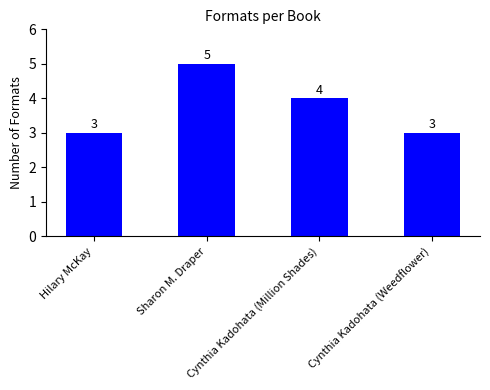

What is the difference between the values at Sharon M. Draper and Hilary McKay?

2